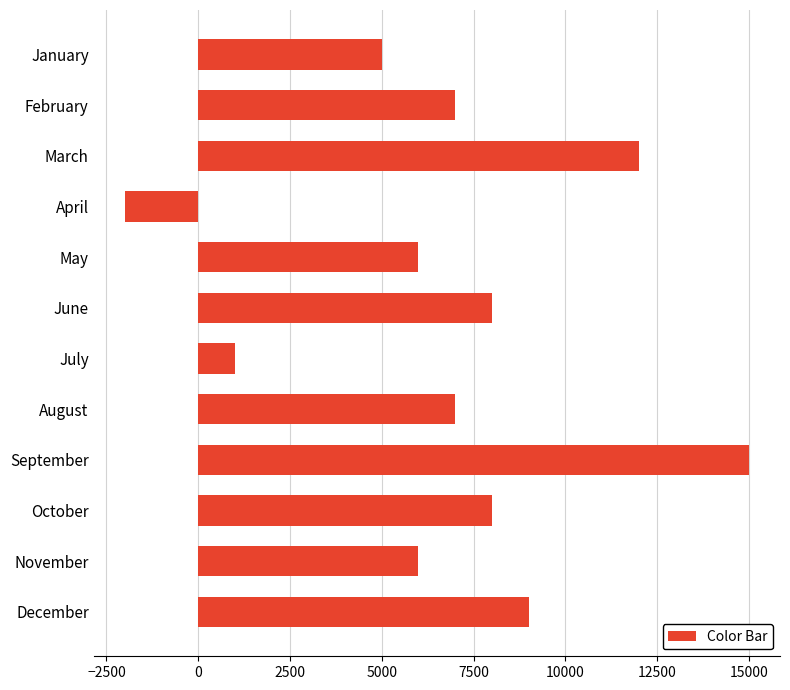

How many values are above zero?

11